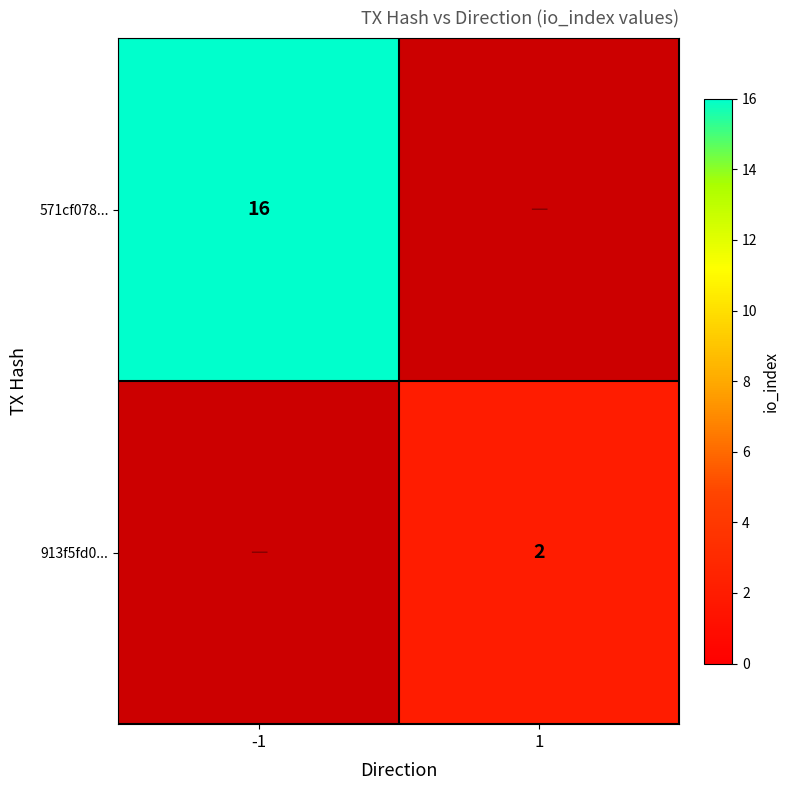

At how many categories does at least one series exceed 13?

1